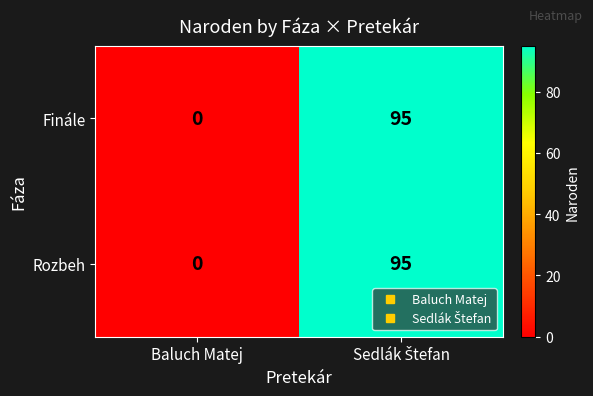

At which label does Rozbeh reach its minimum?

Baluch Matej